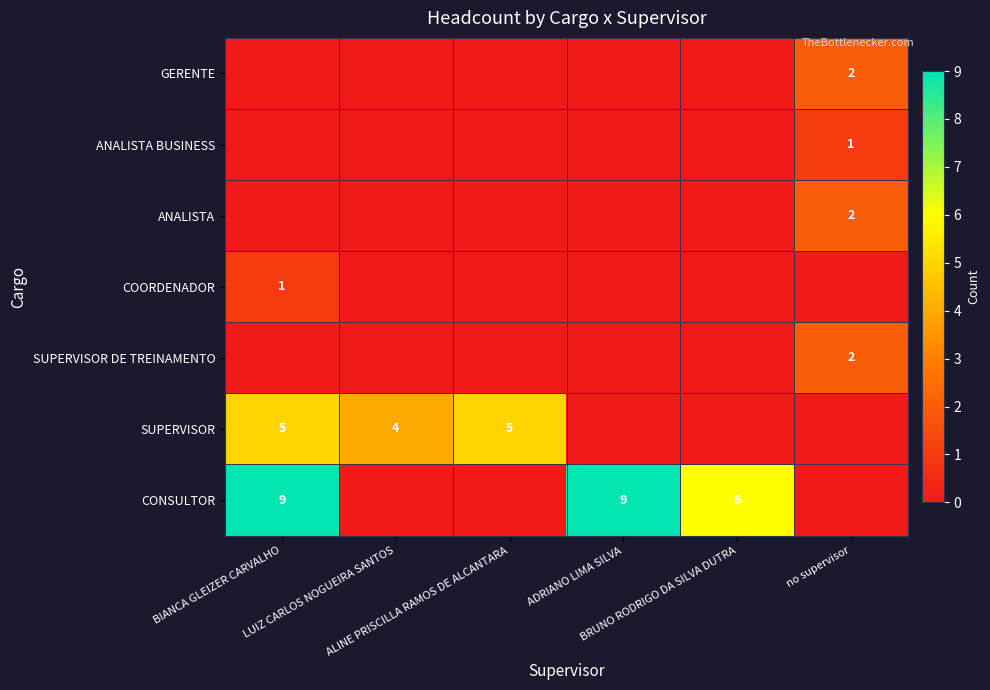

Which series has the widest spread of values?

CONSULTOR